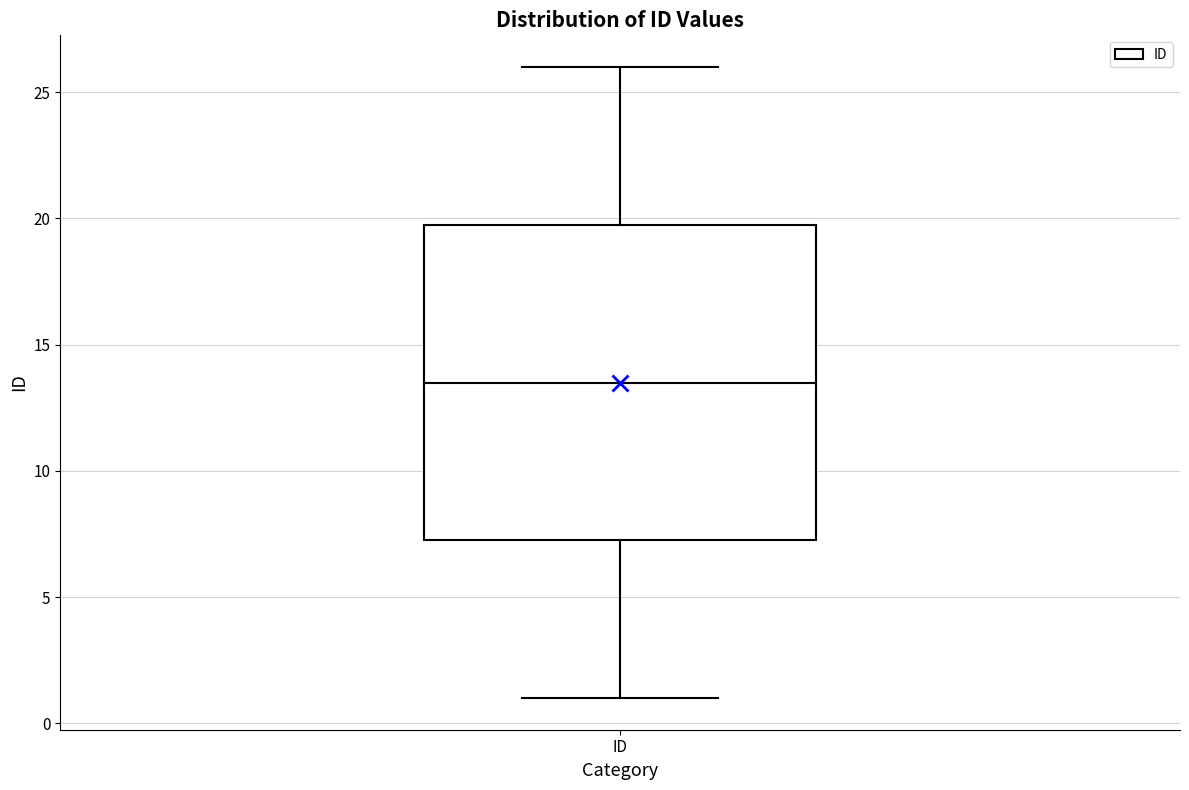

Transcribe this box plot: give where the median line is, the range the box spans, and where the two whiskers end, as read against the y-axis. The values are not printed on the chart, so give them approximately, as read against the axis.

median 13.5, box 7.5 to 20.0, whiskers 1.0 to 26.0